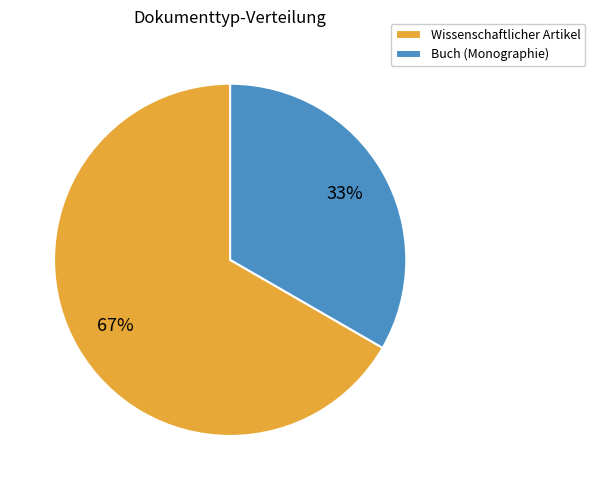

To the nearest percent, what percentage of the pie is Buch (Monographie)?

33%